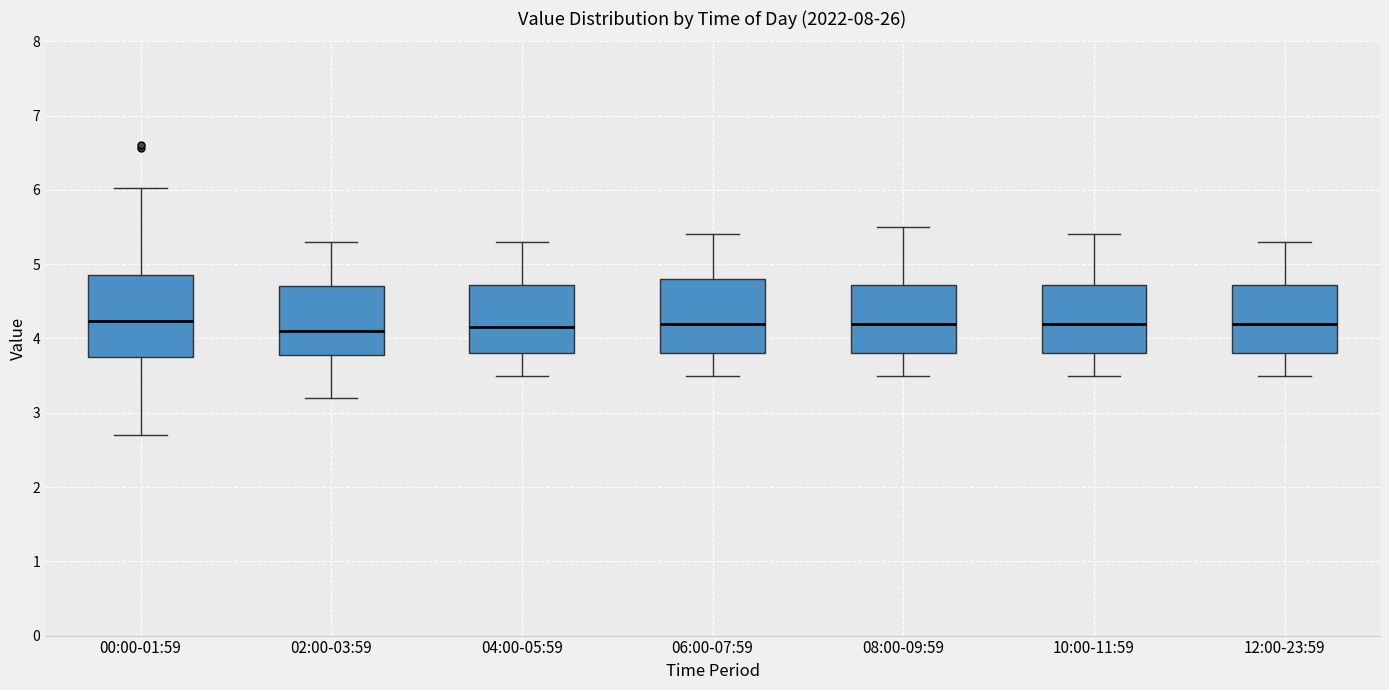

Where is the lower edge of the box for 06:00-07:59 on the y-axis? The values are not printed on the chart, so give them approximately, as read against the axis.

3.8